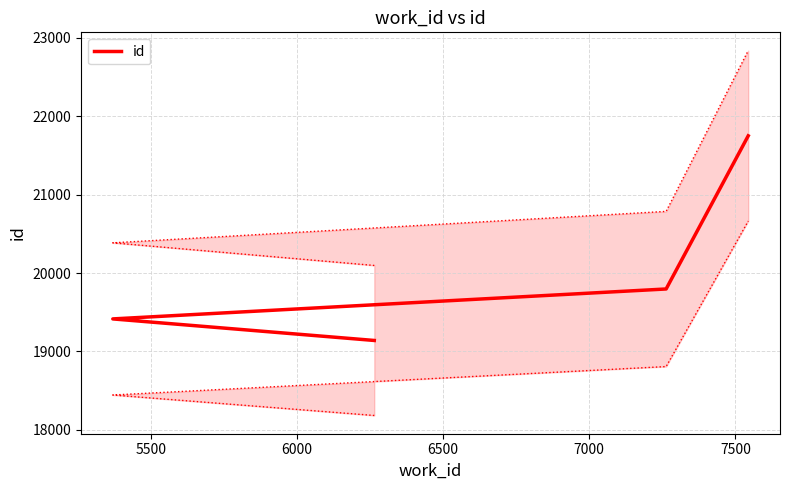

Is this an area chart (filled region under the line)?

No